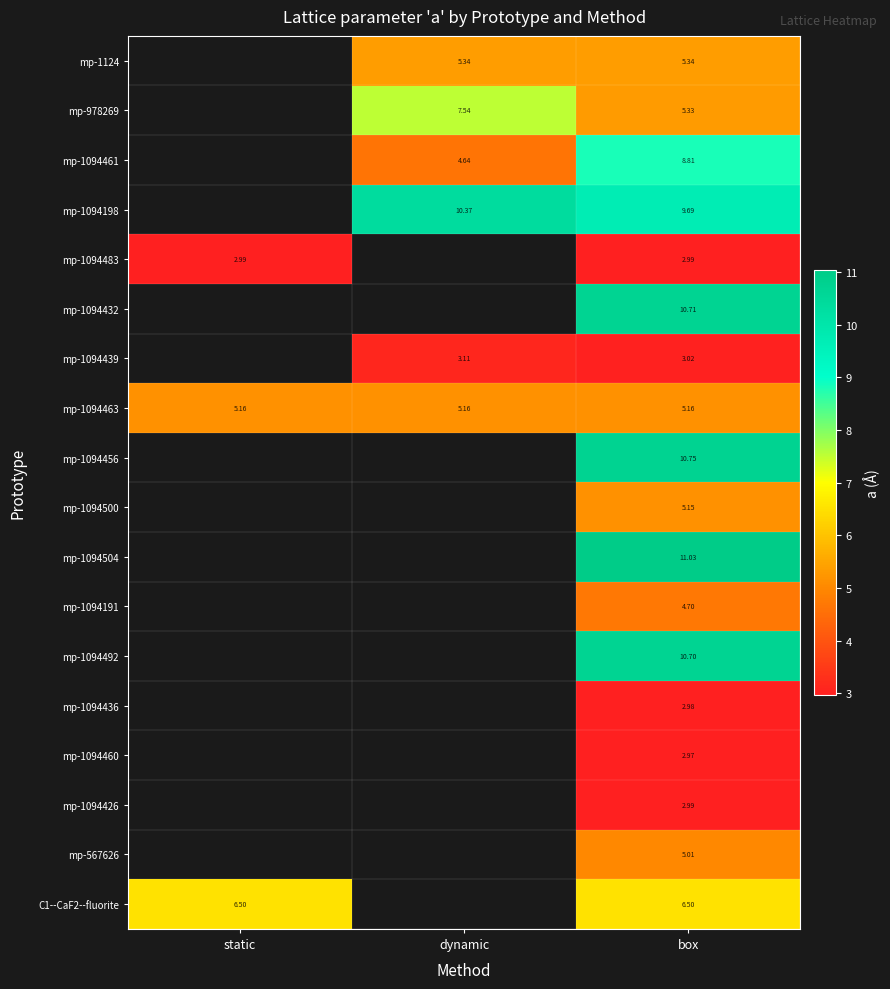

Is the value of mp-1094439 at box greater than the value of mp-1094483 at box?

Yes